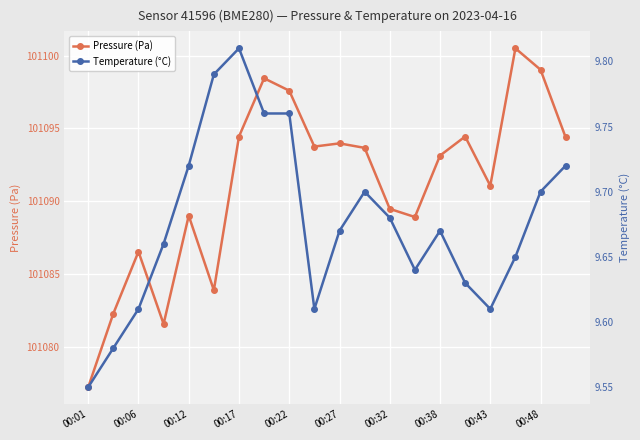

True or false: Pressure (Pa) has more than 1 interior local peaks.

True